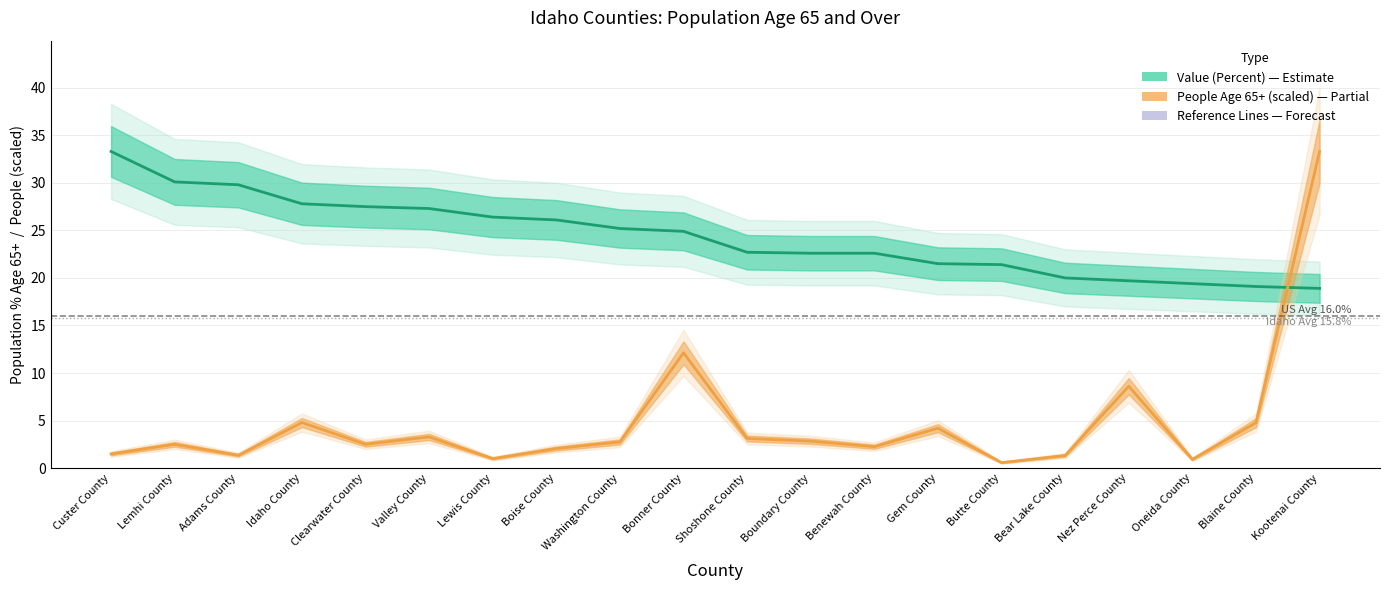

What is the sum of all People Age 65+ (scaled) values?

95.7